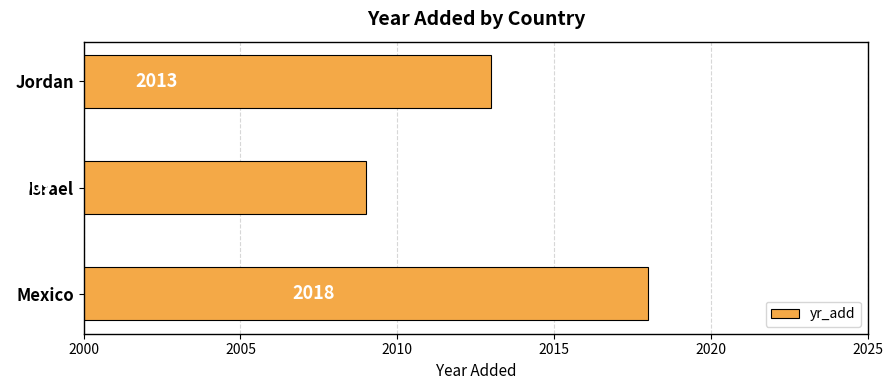

Is it true that the value at Israel is 938?

False